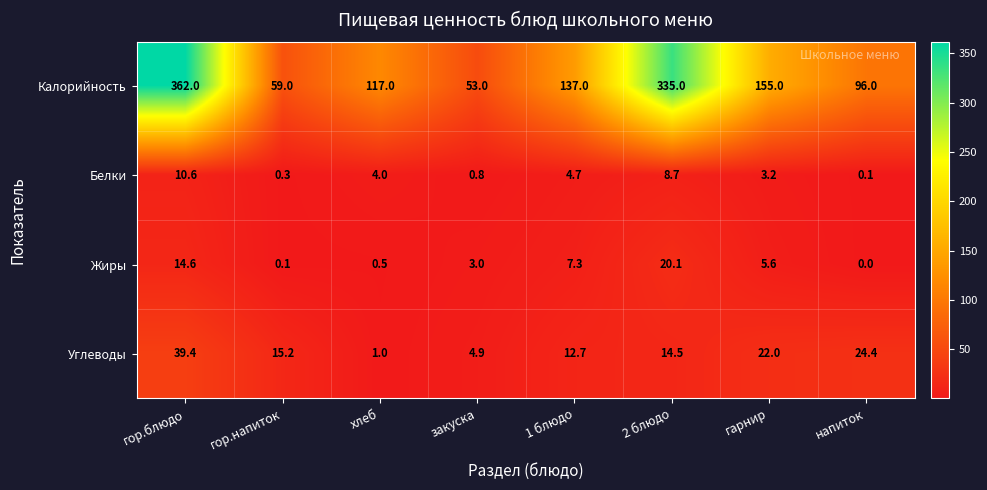

What is the difference between the highest and lowest values at закуска?

52.2